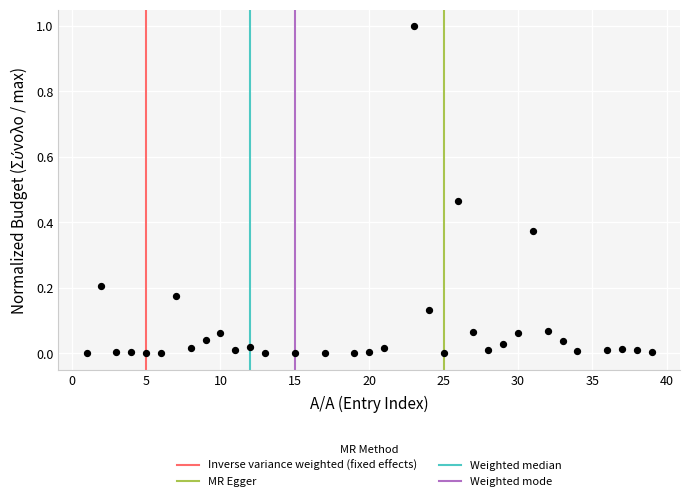

What is the range of X values (max minus min)?

38.0